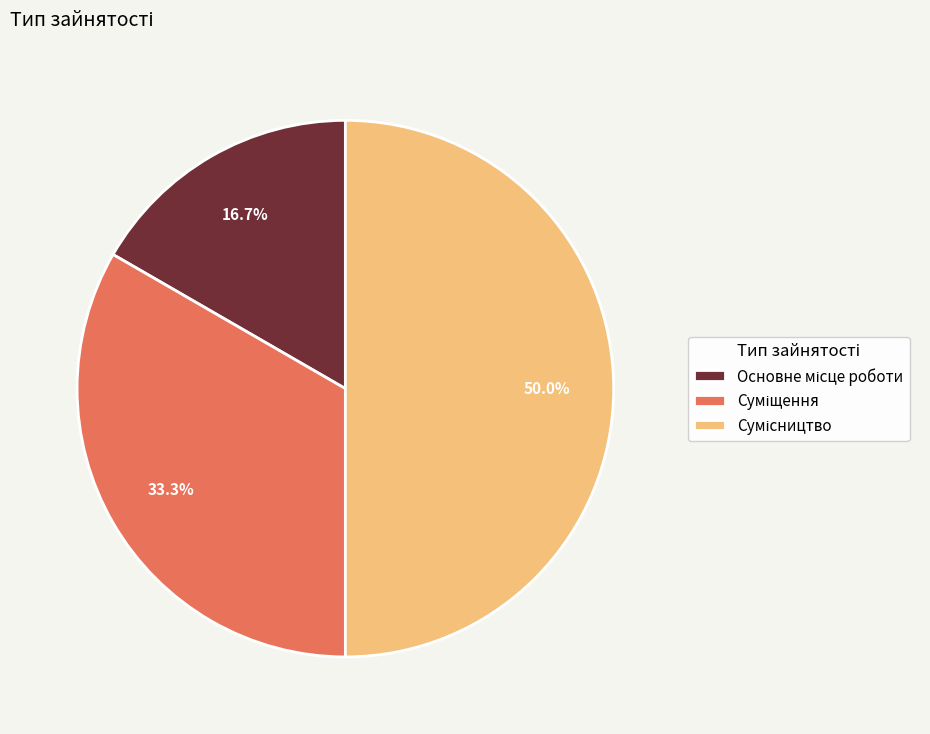

What is the largest slice in the pie chart?

Сумісництво